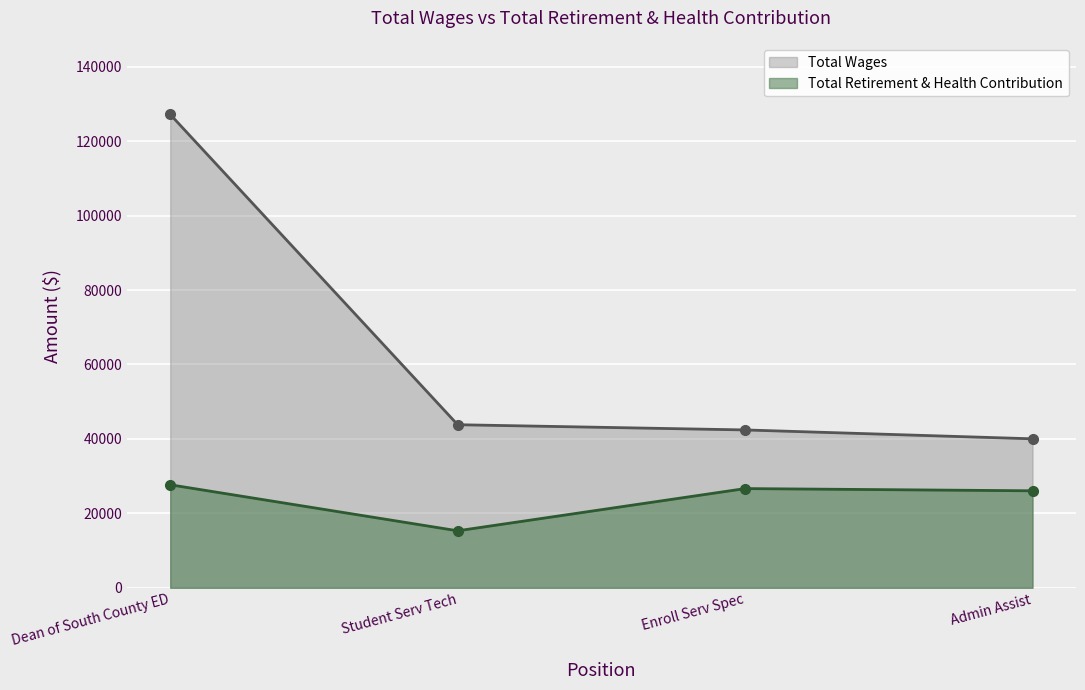

At which label does Total Wages first exceed 43813?

Dean of South County ED